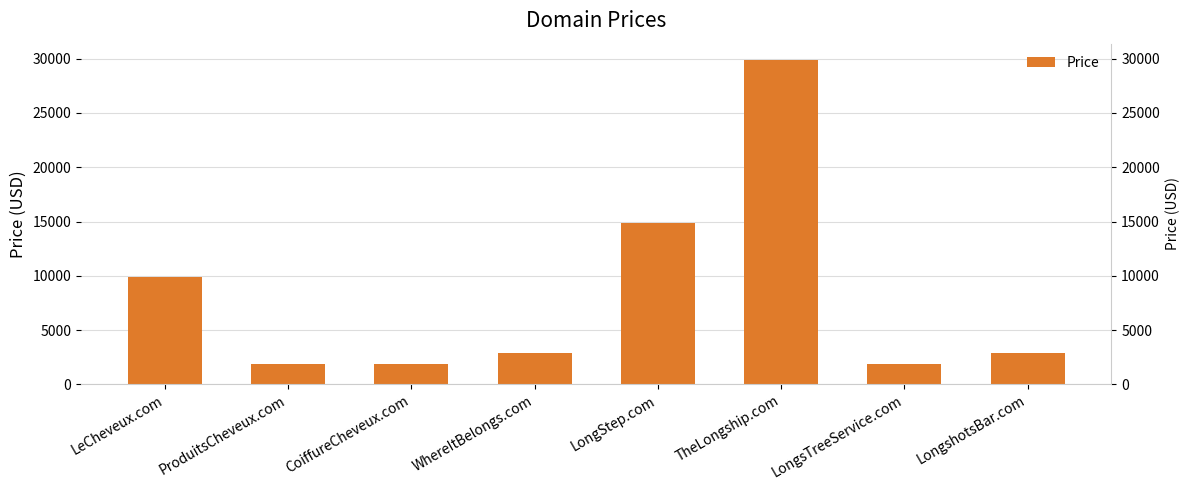

Which label corresponds to the smallest value in the chart?

ProduitsCheveux.com